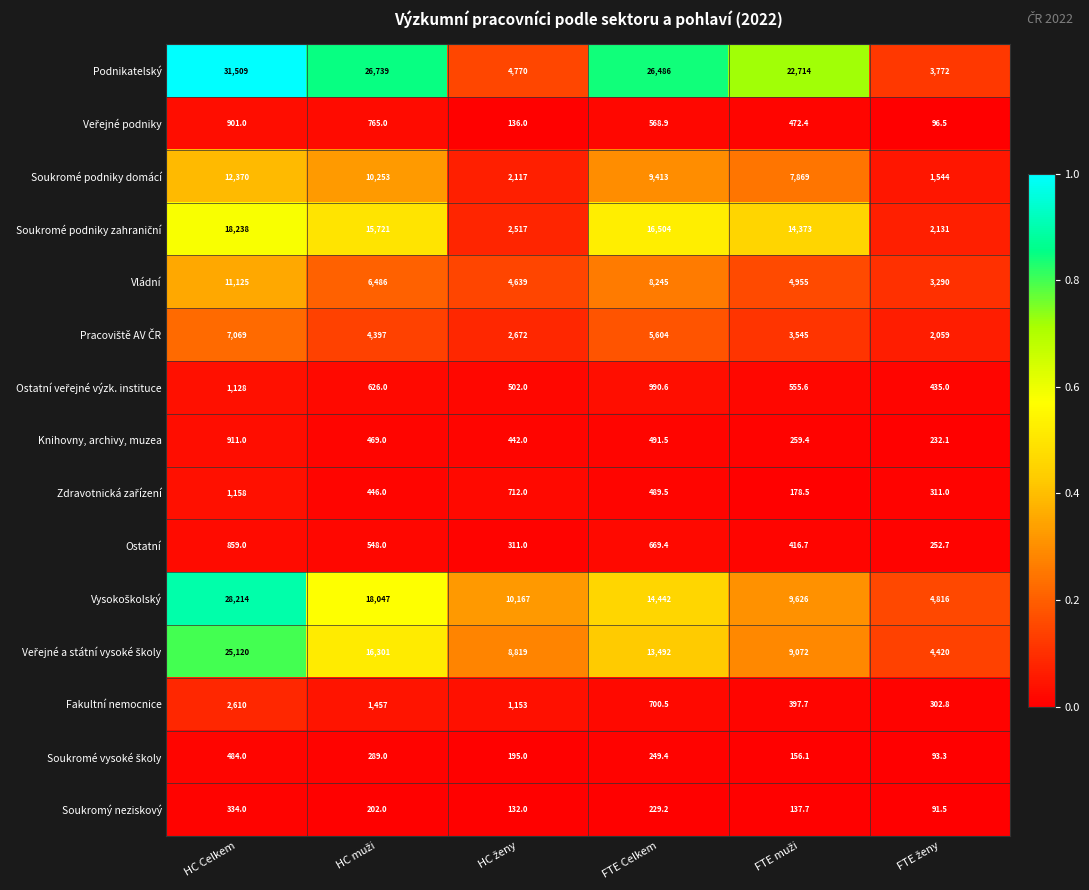

Which label corresponds to the largest value in the chart?

HC Celkem